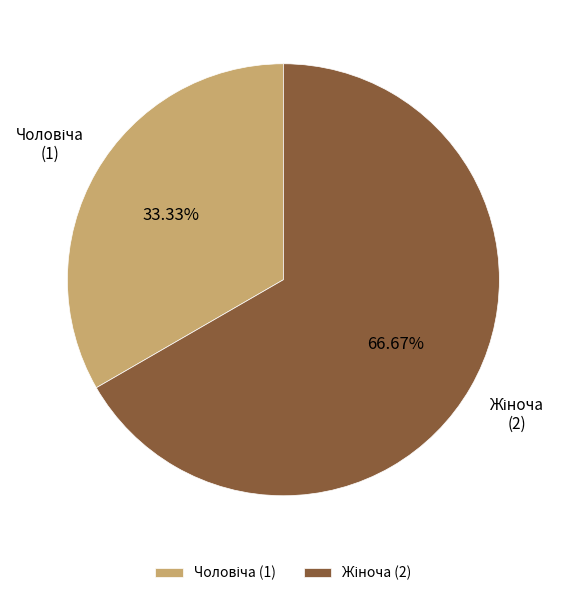

Does any single category account for the majority?

Yes